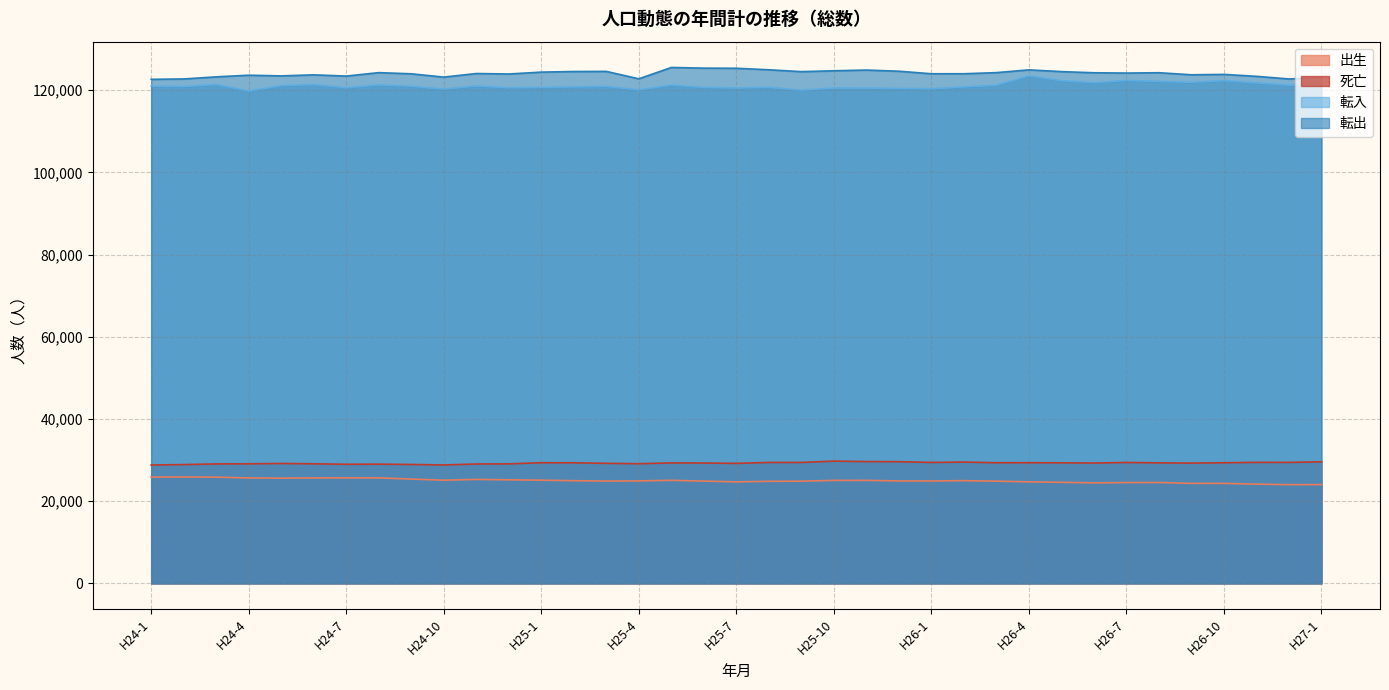

Rank the series at H26-12 from highest to lowest value.

転出, 転入, 死亡, 出生